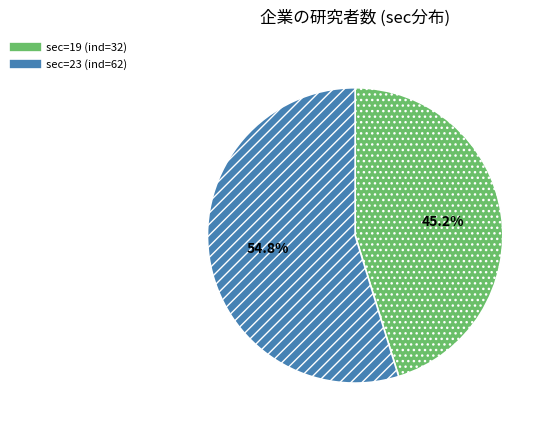

Is there any slice that represents more than half of the pie?

Yes